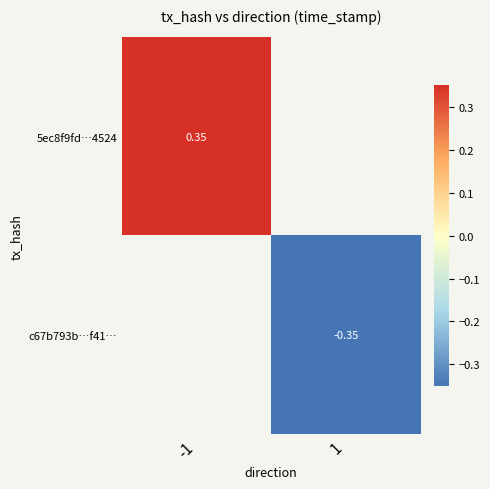

What is the minimum value shown in the chart?

-0.3